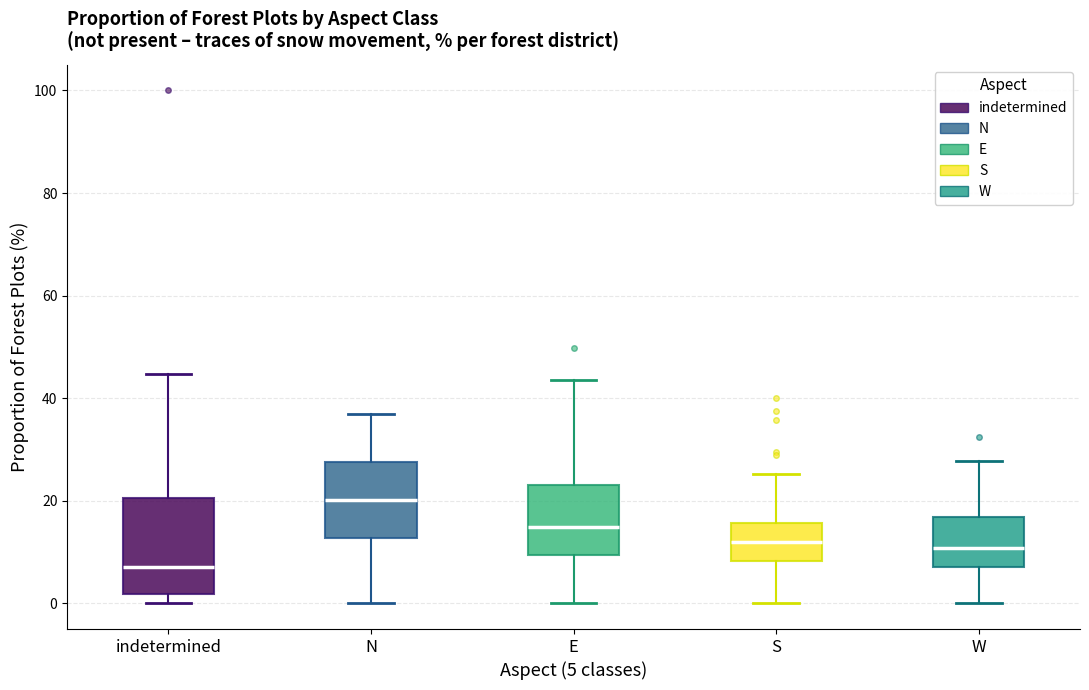

Reading left to right, read every box against the y-axis: the position of its median line, the range the box covers, and the ends of its whiskers. The values are not printed on the chart, so give them approximately, as read against the axis.

indetermined: median 8, box 2 to 20, whiskers 0 to 44
N: median 20, box 12 to 28, whiskers 0 to 36
E: median 14, box 10 to 24, whiskers 0 to 44
S: median 12, box 8 to 16, whiskers 0 to 26
W: median 10, box 8 to 16, whiskers 0 to 28